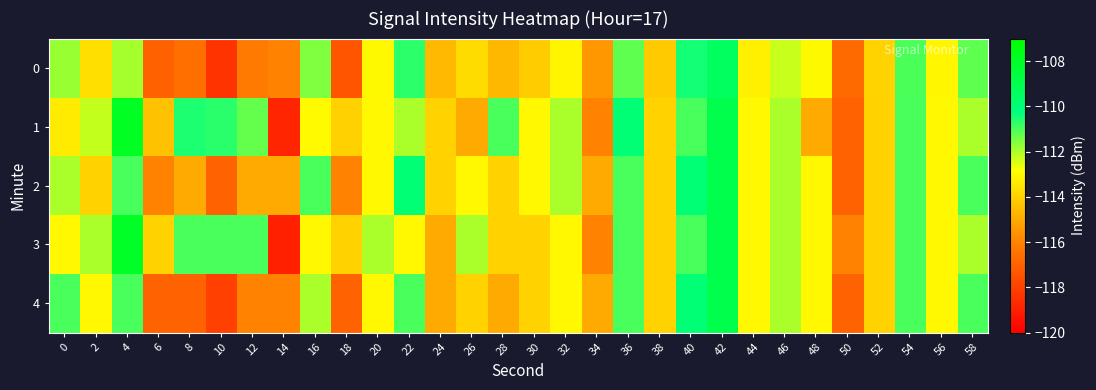

Rank the series at 16 from lowest to highest value.

3, 1, 4, 0, 2